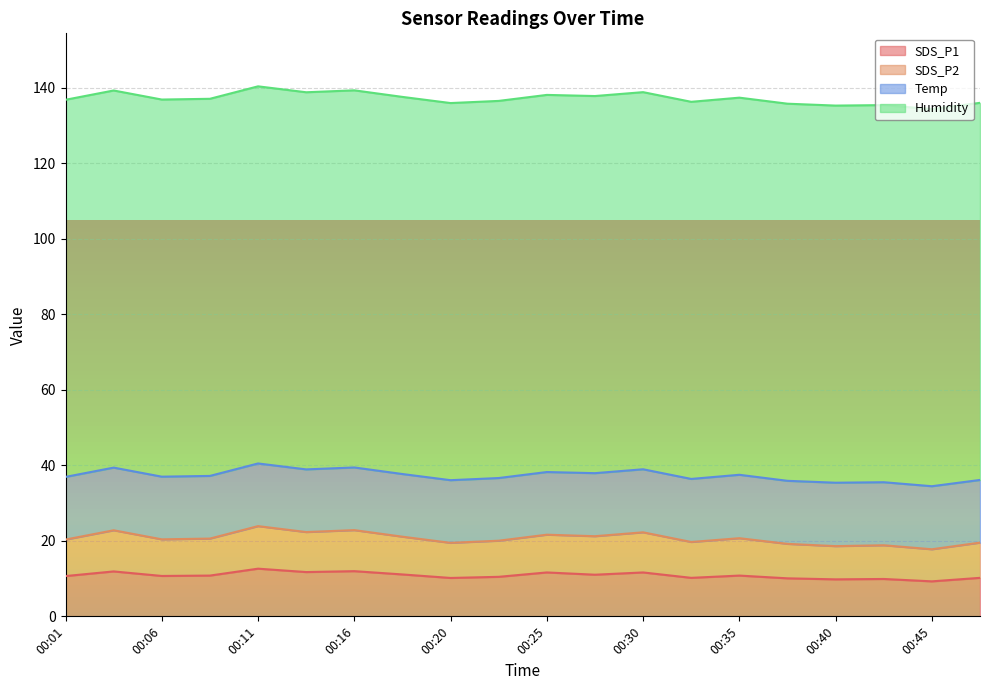

Is it true that SDS_P1 equals 10.8 at 00:35?

True